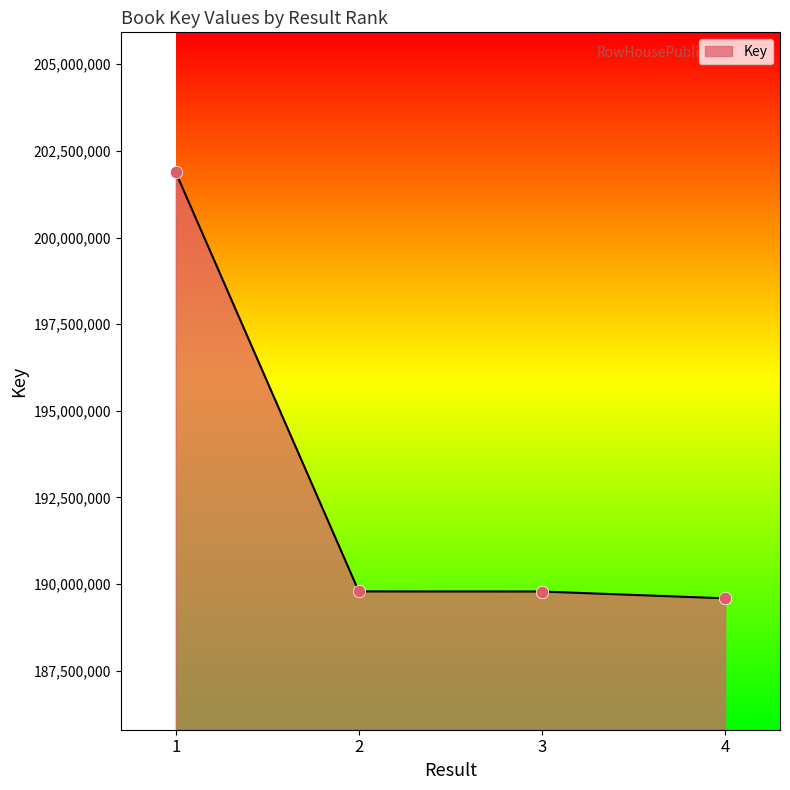

What is the ratio of the value at 2 to the value at 4?

1.0